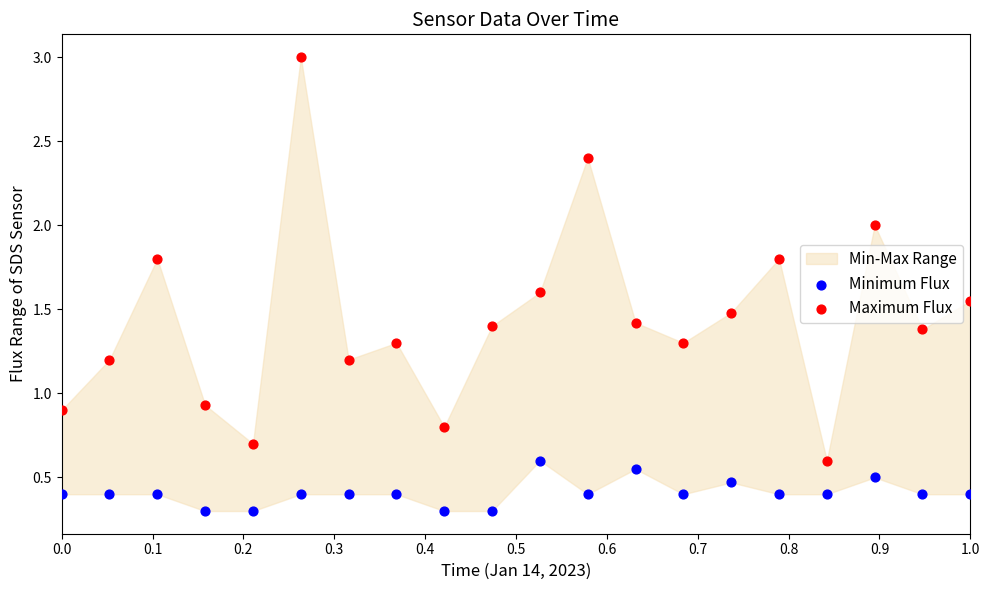

Which series reaches the maximum Y coordinate?

Maximum Flux